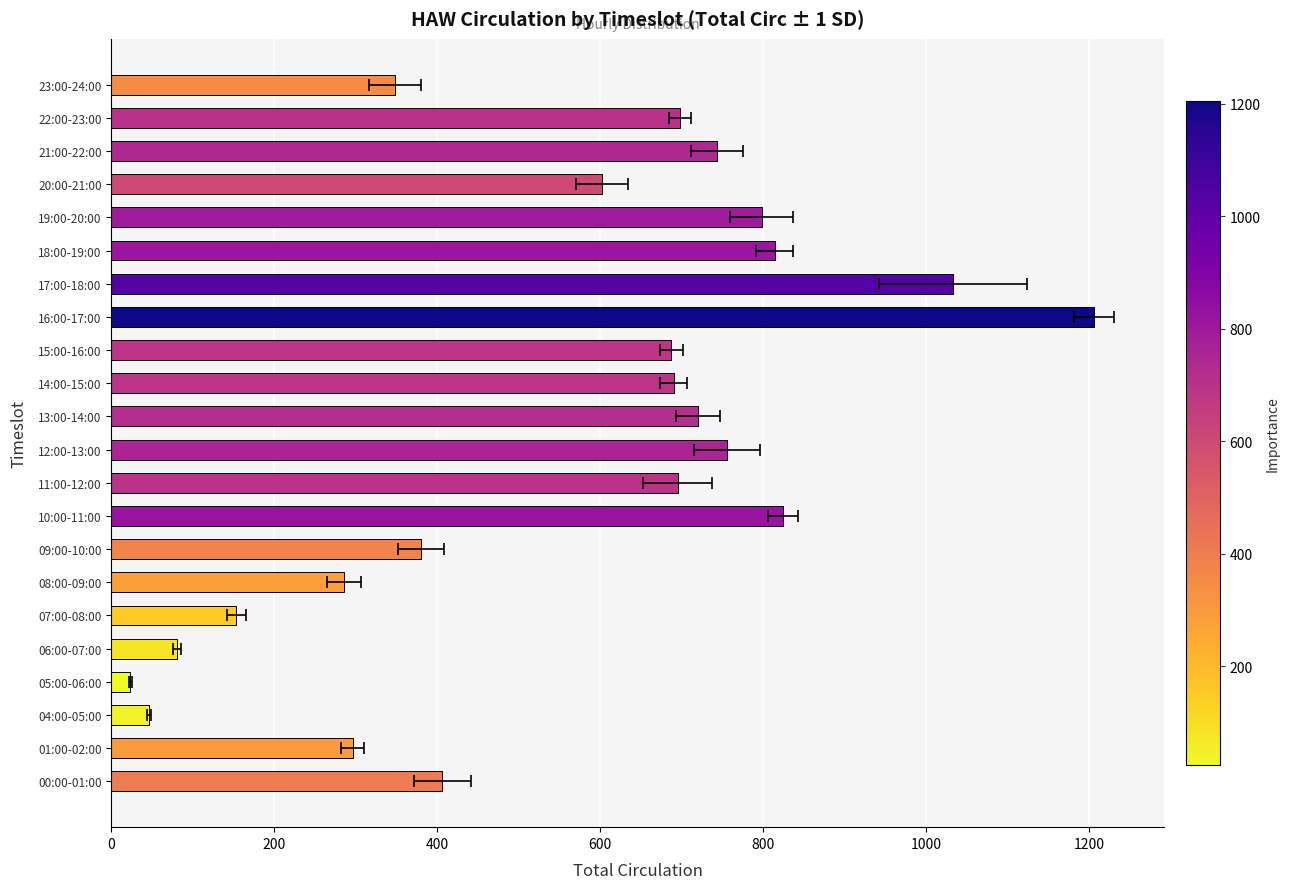

How many values are below 690?

11